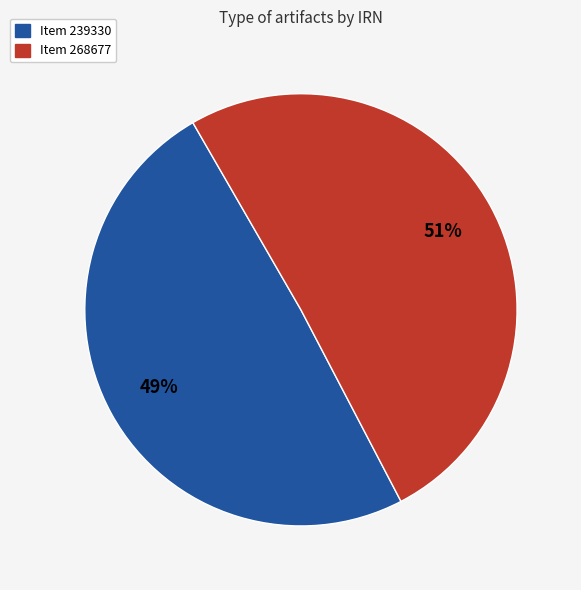

To the nearest percent, what is the average slice percentage?

50%